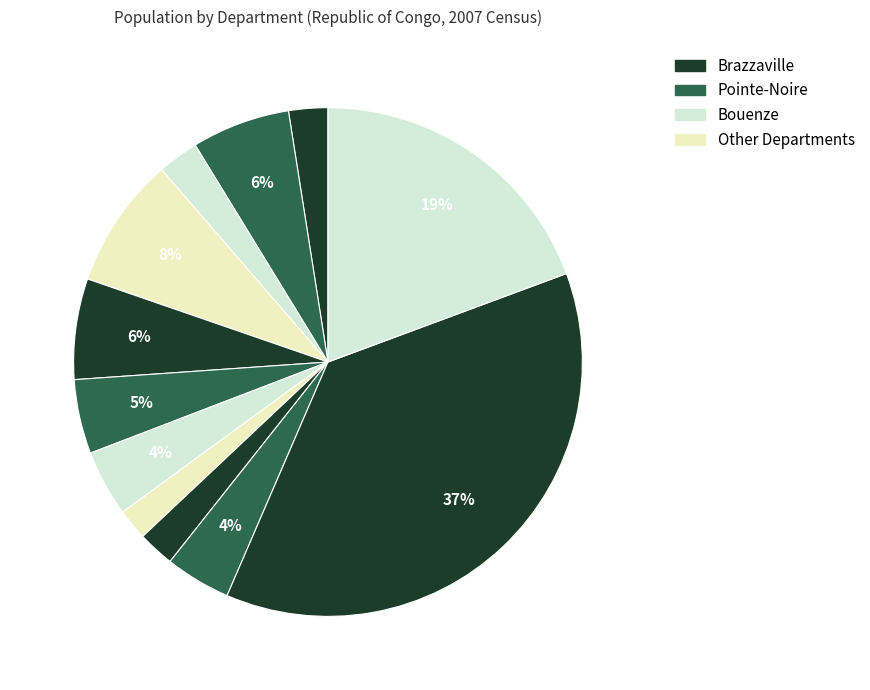

Count the number of slices in the pie.

12